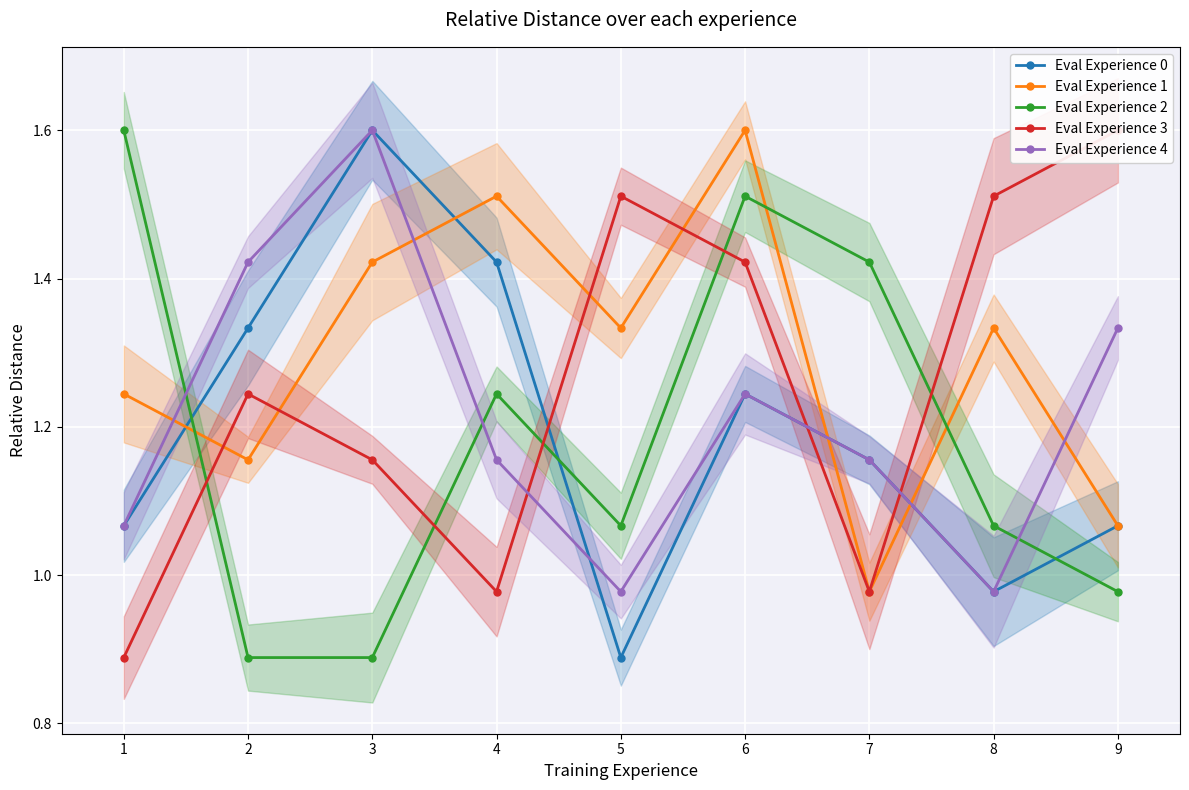

Which category has the lowest value across all series?

5